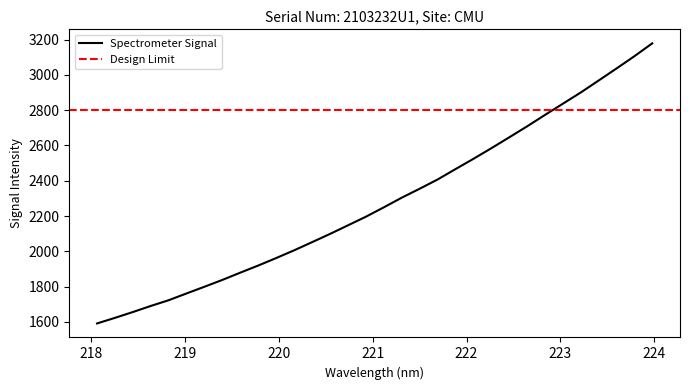

Approximately how many times larger is the value at 219.2067 compared to 223.7895?

0.6